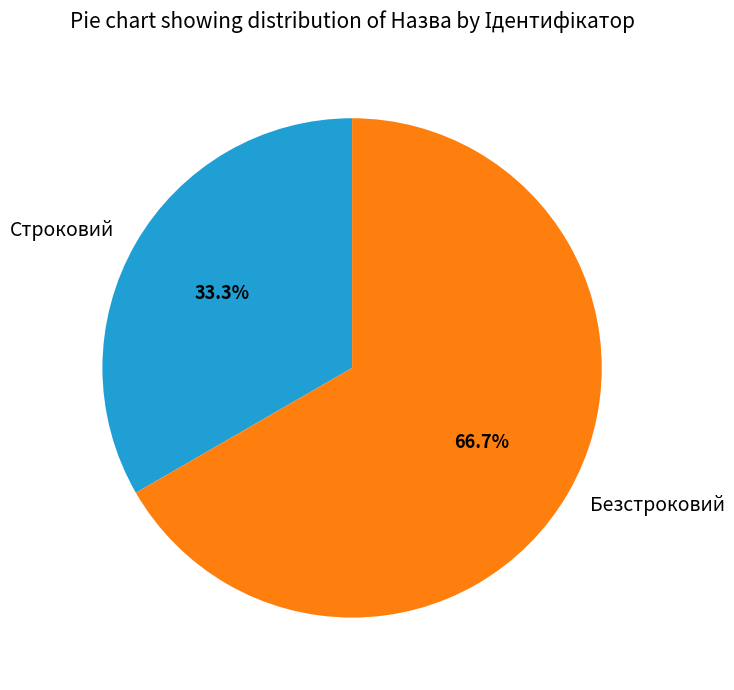

Between Безстроковий and Строковий, which is larger?

Безстроковий